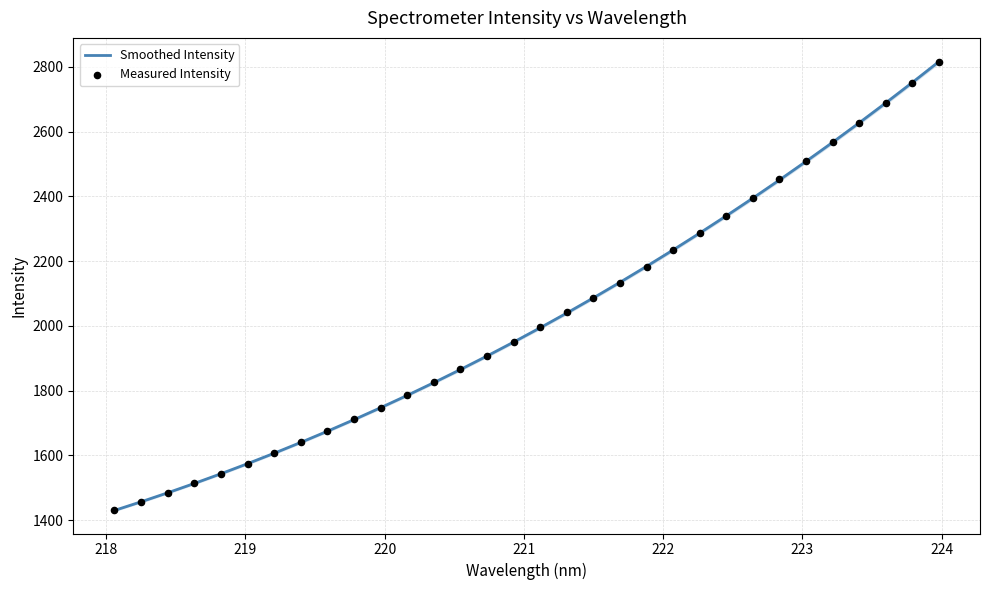

What is the minimum value for Smoothed Intensity?

1429.8